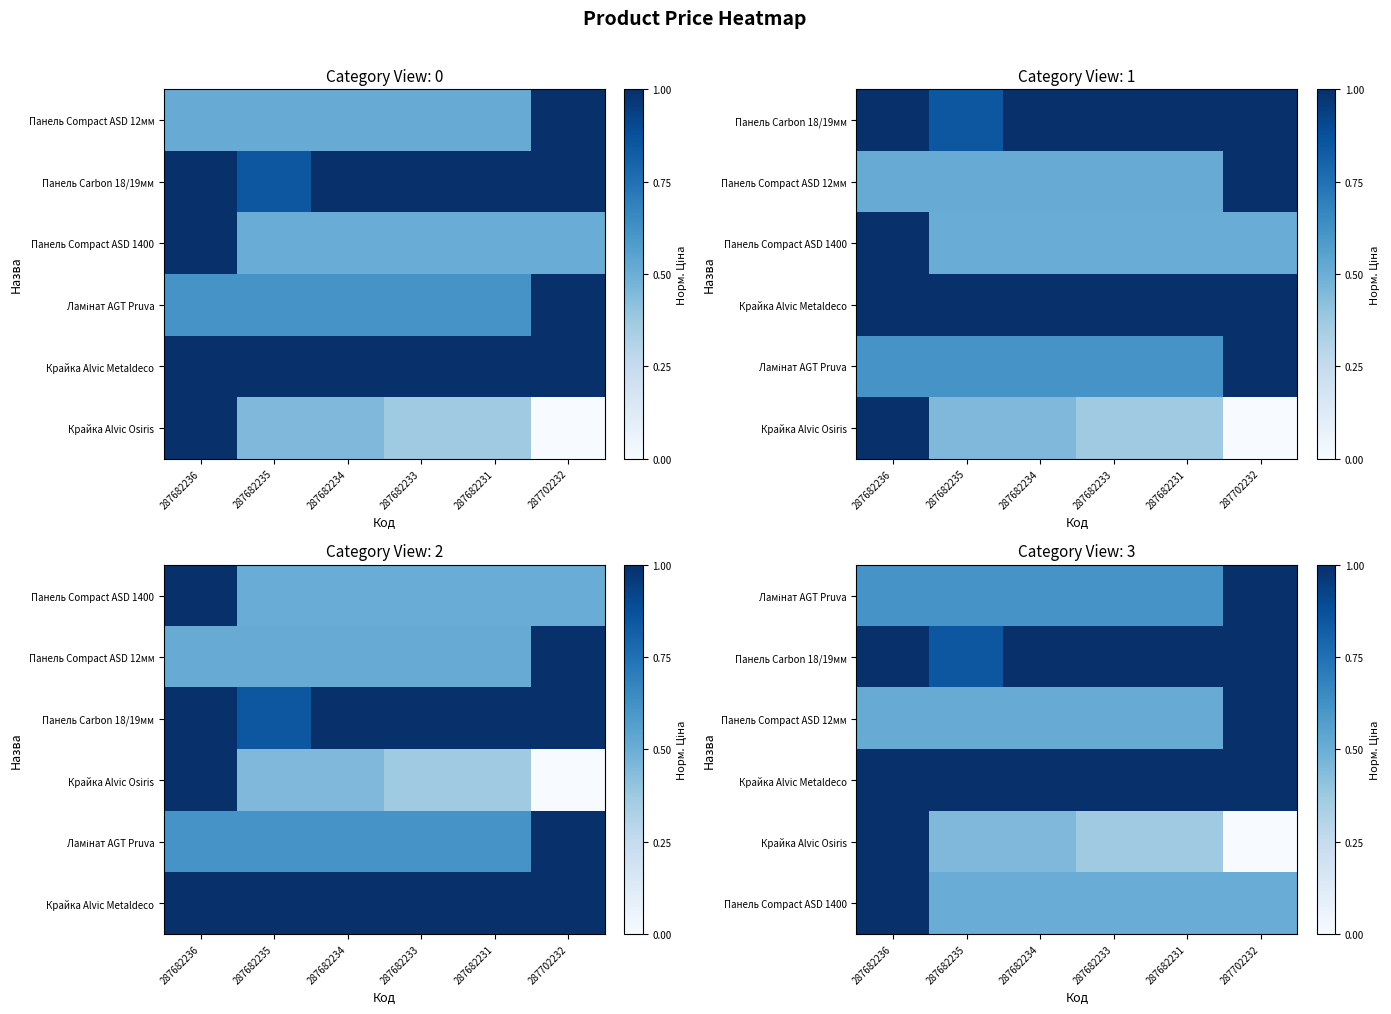

Which has a higher value, 287682233 or 287682236?

287682233